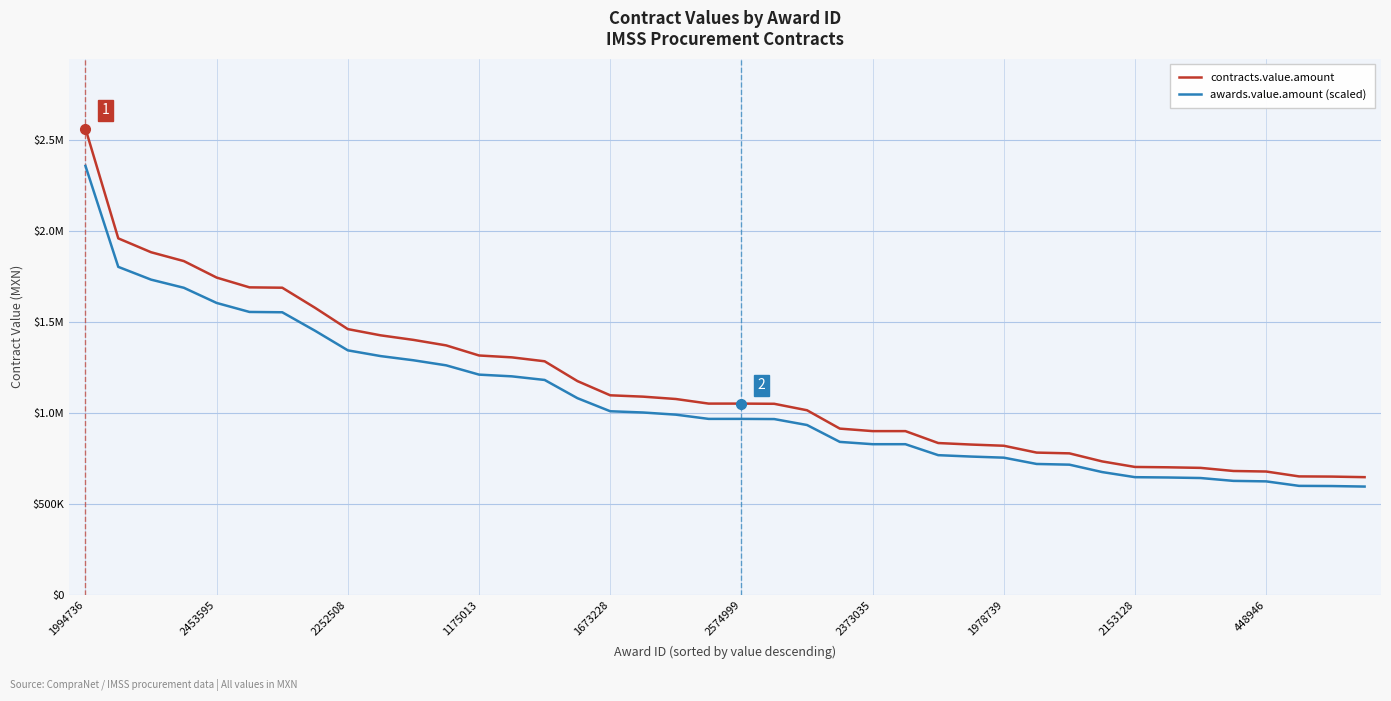

What are all the series names shown in the legend?

contracts.value.amount, awards.value.amount (scaled)